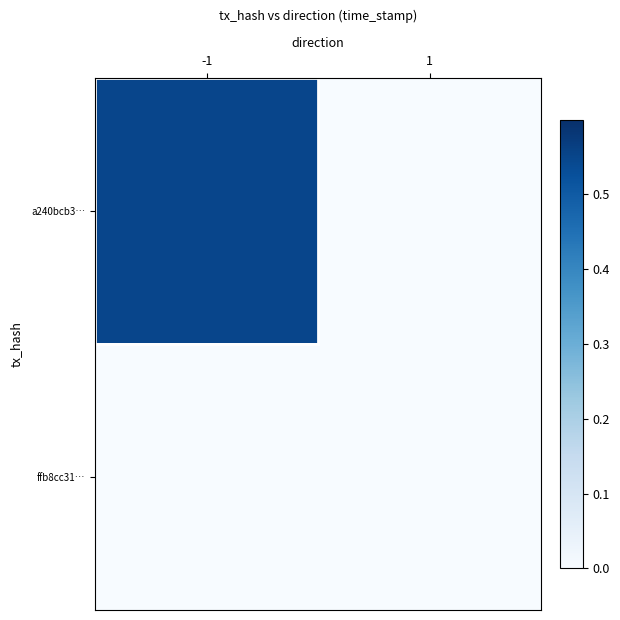

Which category has the highest value across all series?

-1